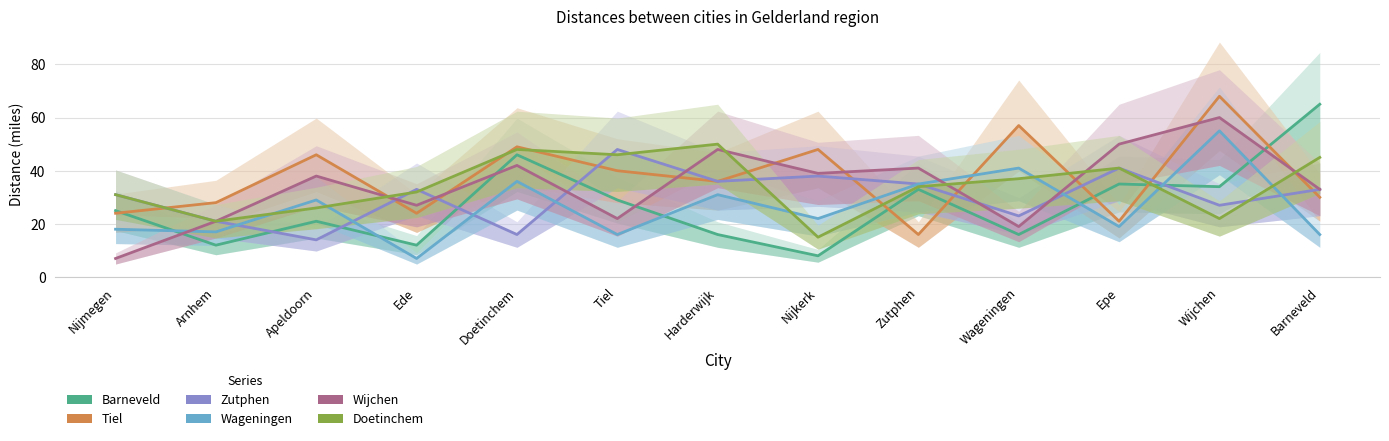

Which series has the largest total across all categories?

Tiel